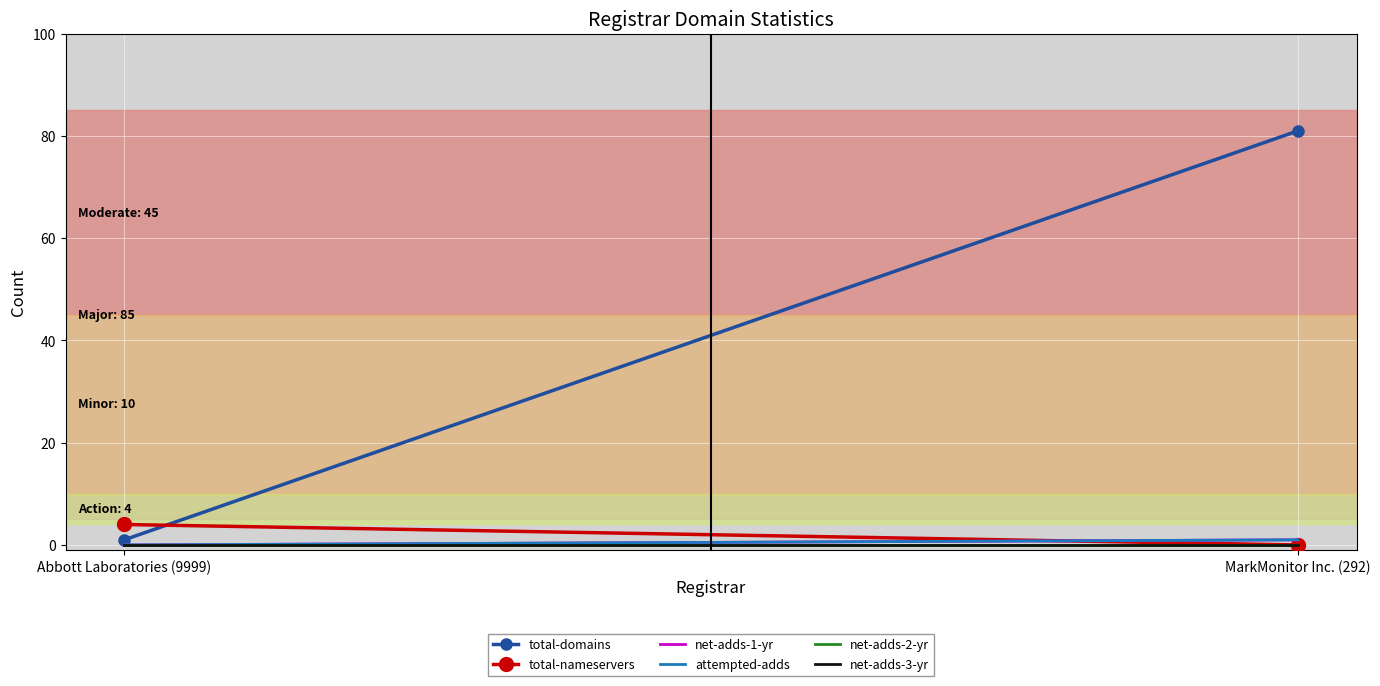

What is the label of the 1st point from the left?

Abbott Laboratories (9999)